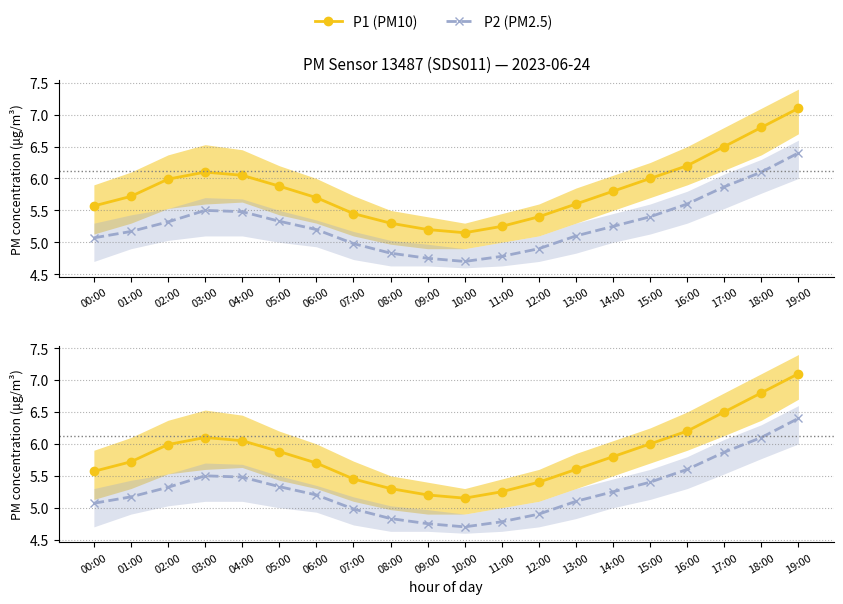

What is the value of the P1 (PM10) point at the 14th from the left?

5.6